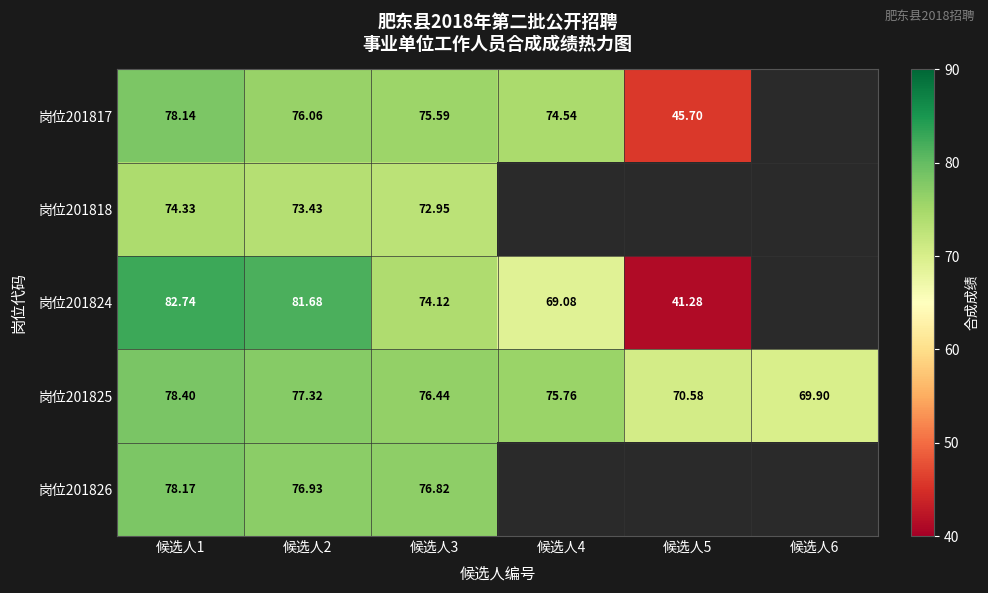

Is the value of 岗位201825 at 候选人5 greater than the value of 岗位201826 at 候选人3?

No